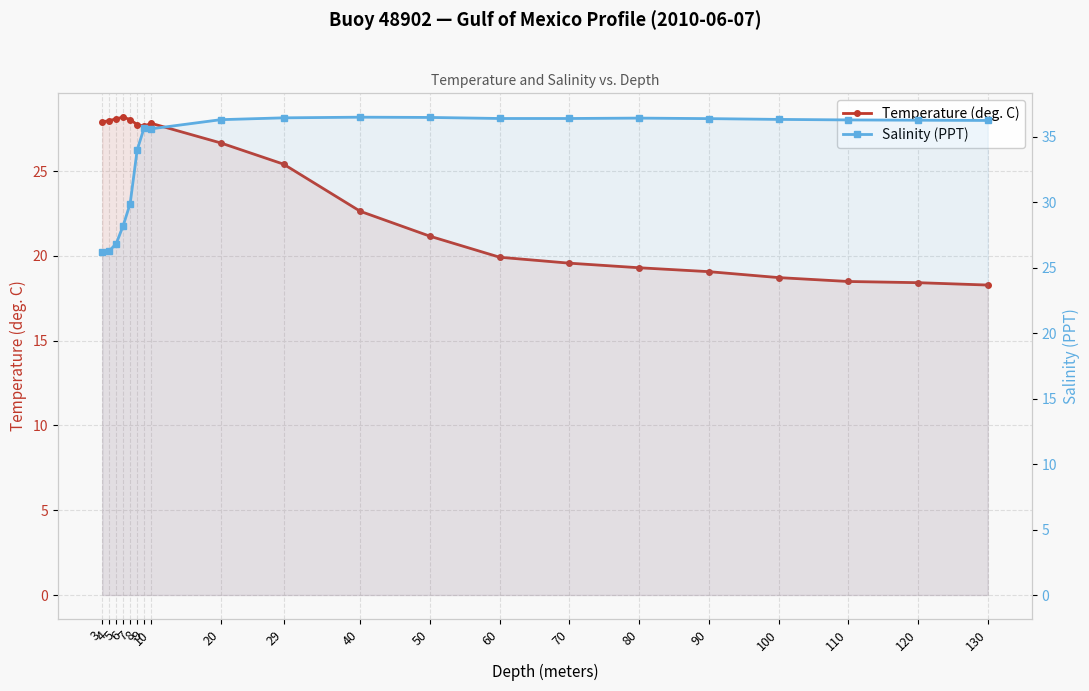

Between 60 and 70, which series saw the biggest shift?

Temperature (deg. C)